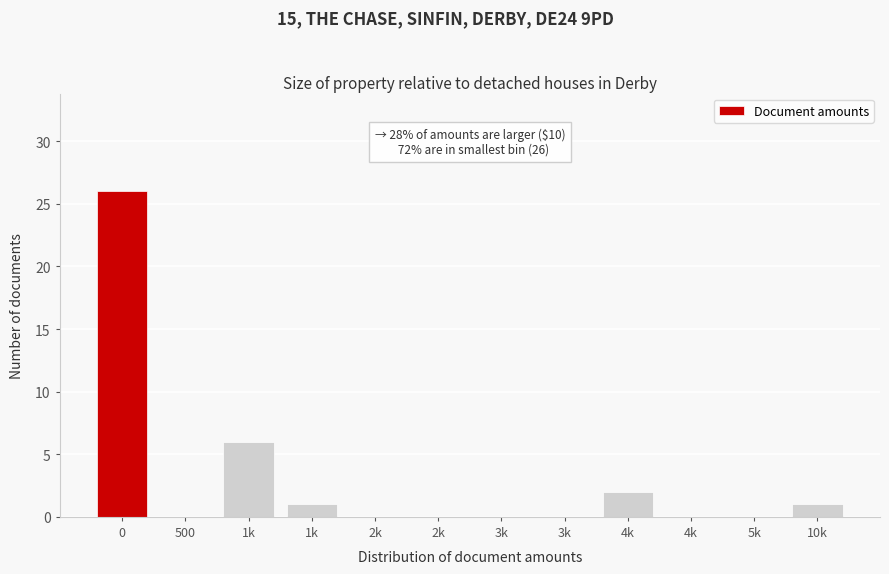

Are the bars horizontal?

No